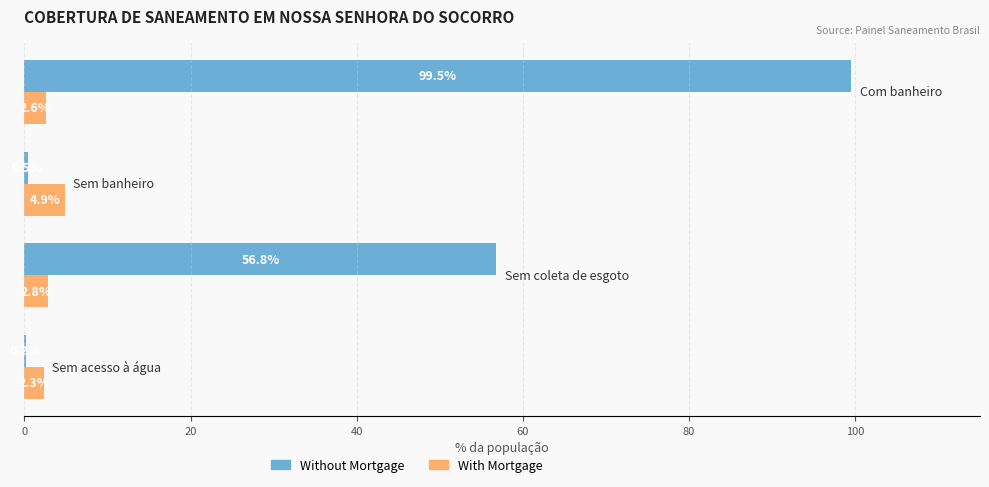

What is the greatest value displayed?

99.5